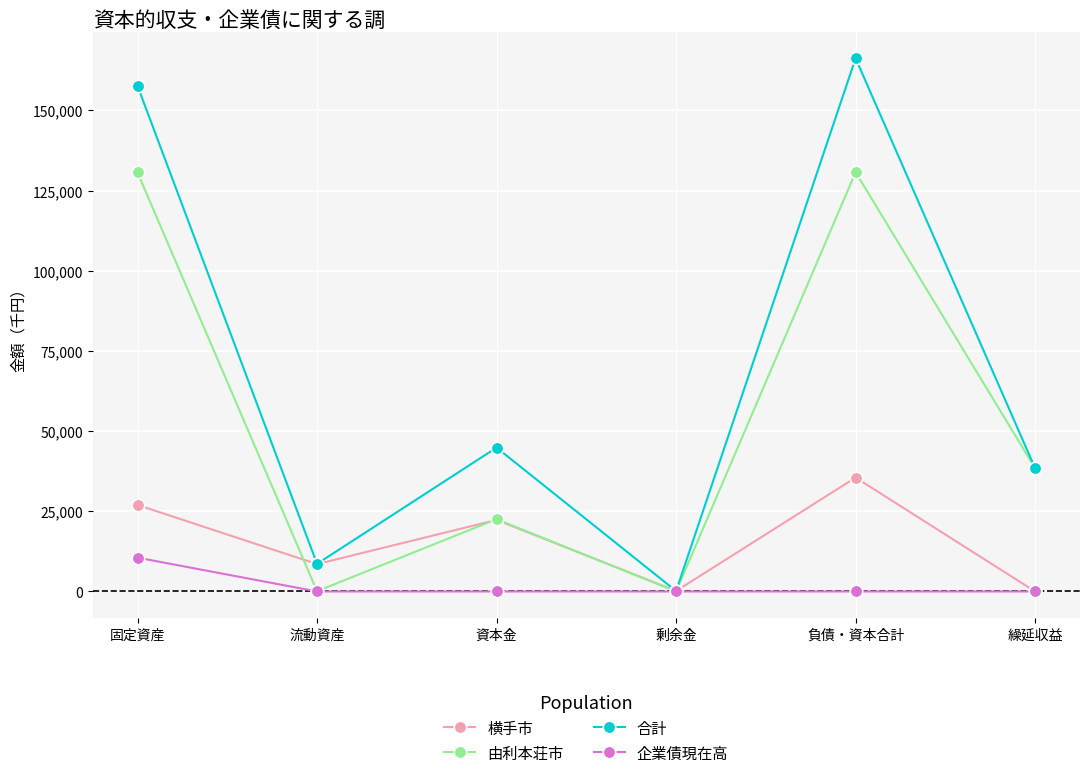

Which series has the largest total across all categories?

合計